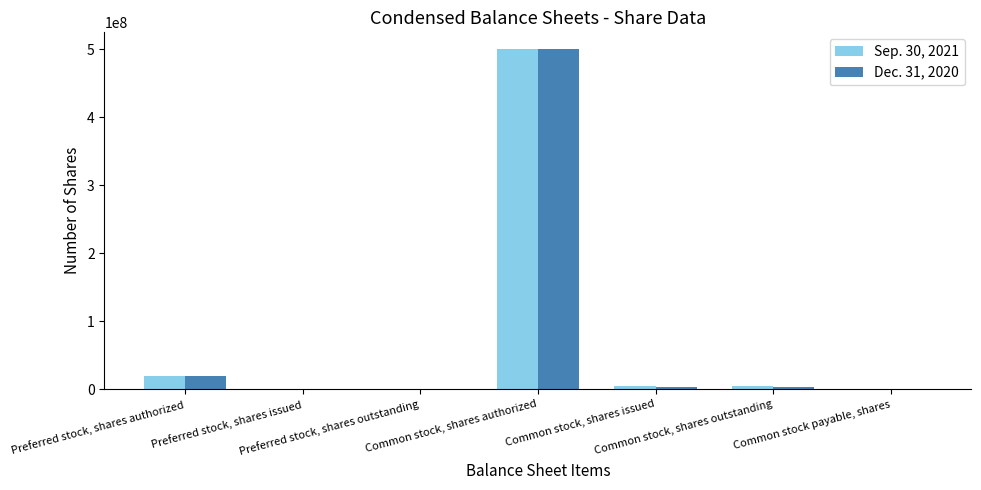

How many distinct data groups are displayed?

2